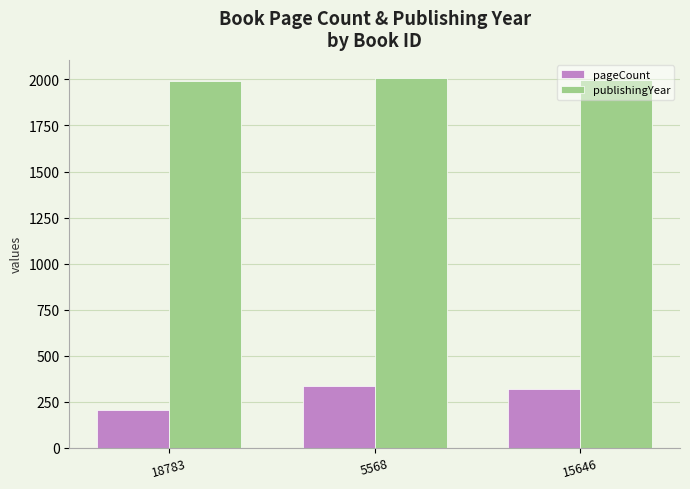

Which series has the largest total across all categories?

publishingYear